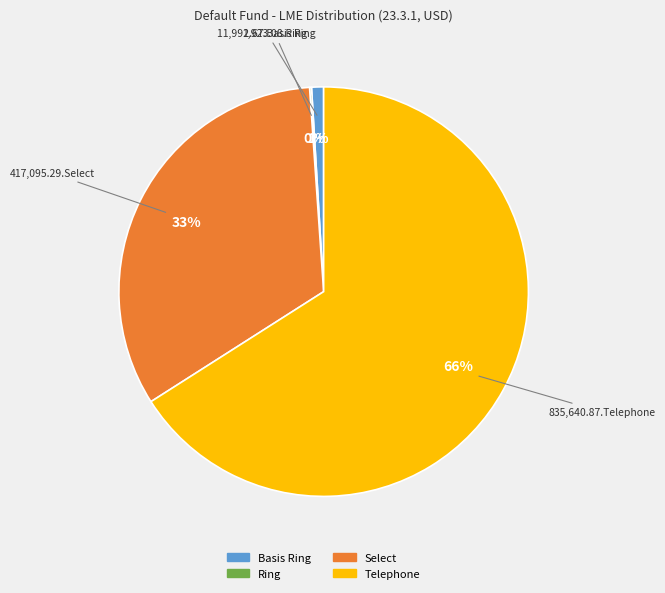

Which slice is the largest?

Telephone